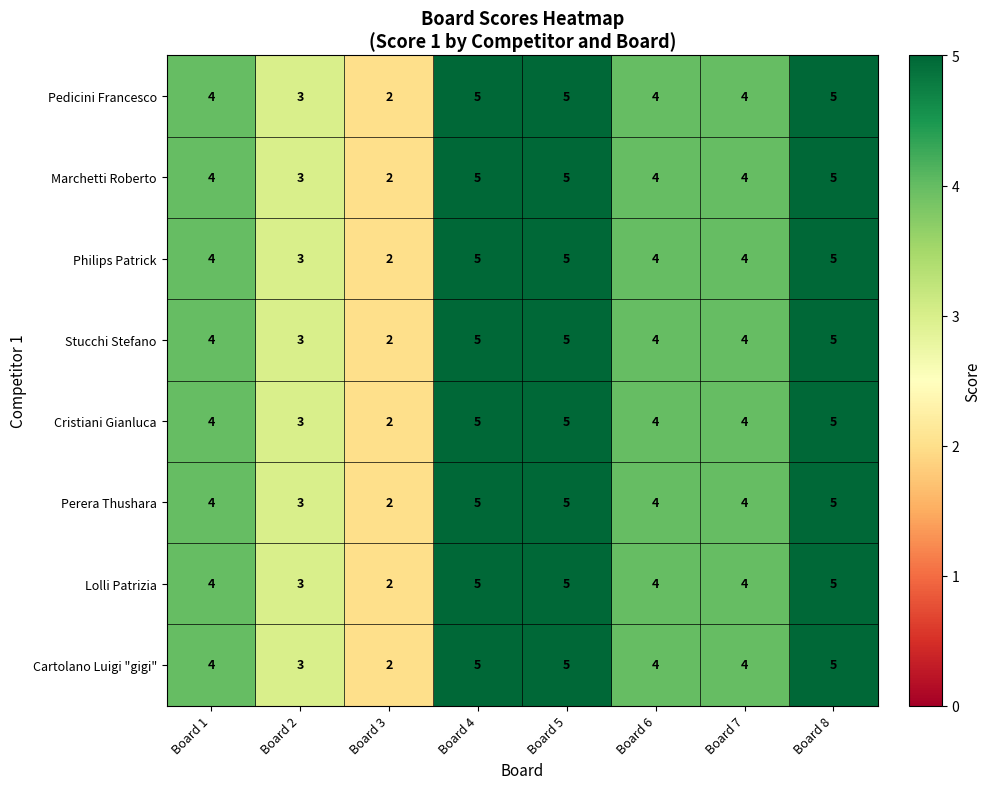

Which category has the lowest value across all series?

Board 3